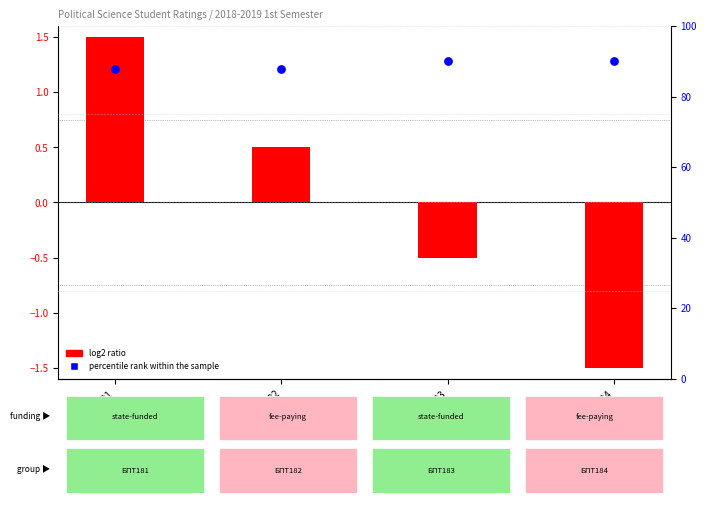

Which series has the widest spread of Y values?

log2 ratio (rating centered)